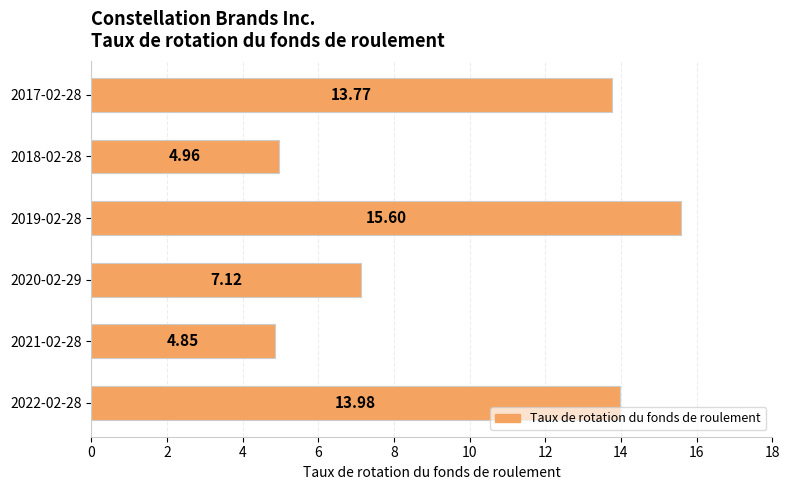

What is the change in value from 2020-02-29 to 2018-02-28?

-2.2